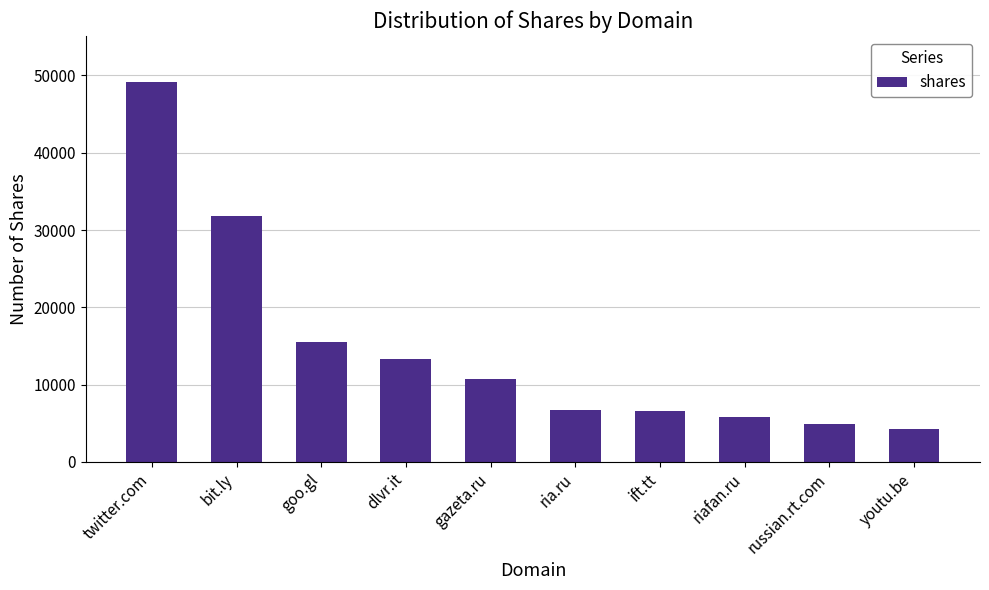

What is the difference between the values at ift.tt and gazeta.ru?

4084